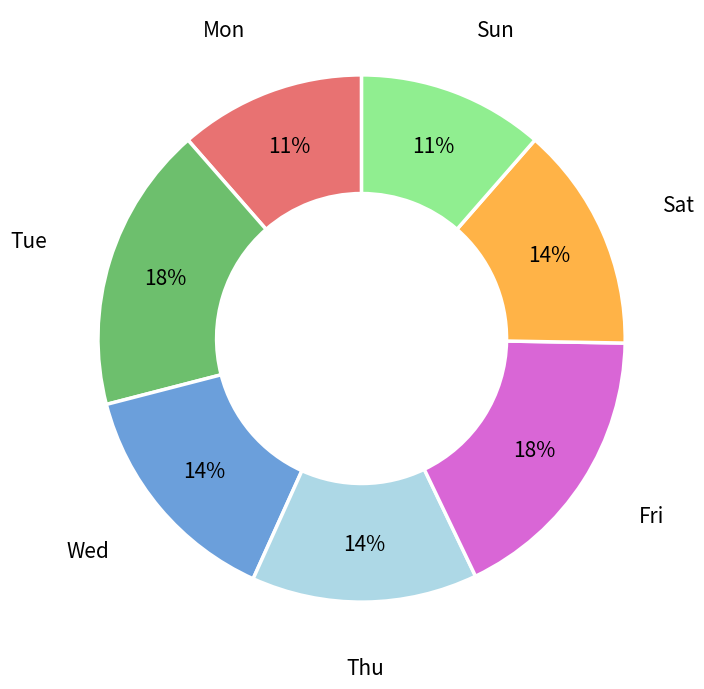

Do Tue and Mon together represent more than half of the pie?

No